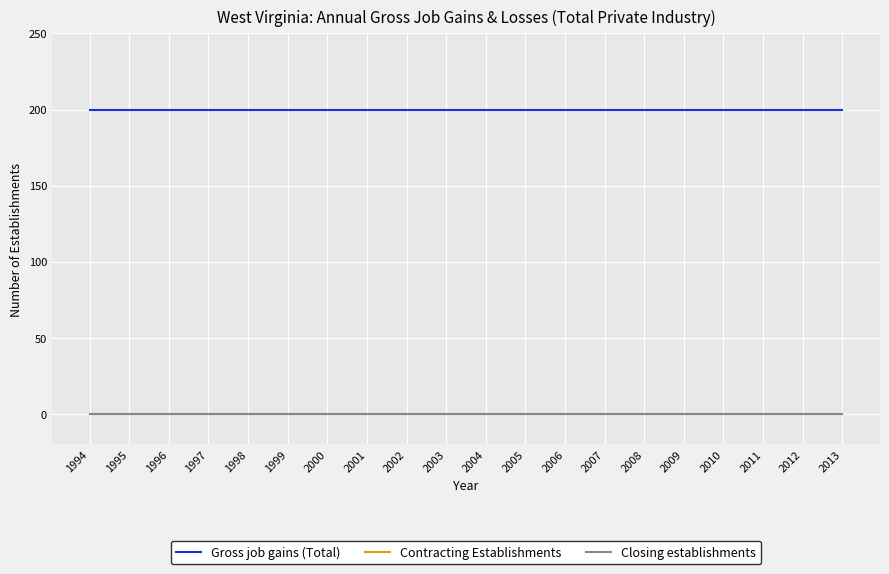

Does the chart have visible grid lines?

Yes